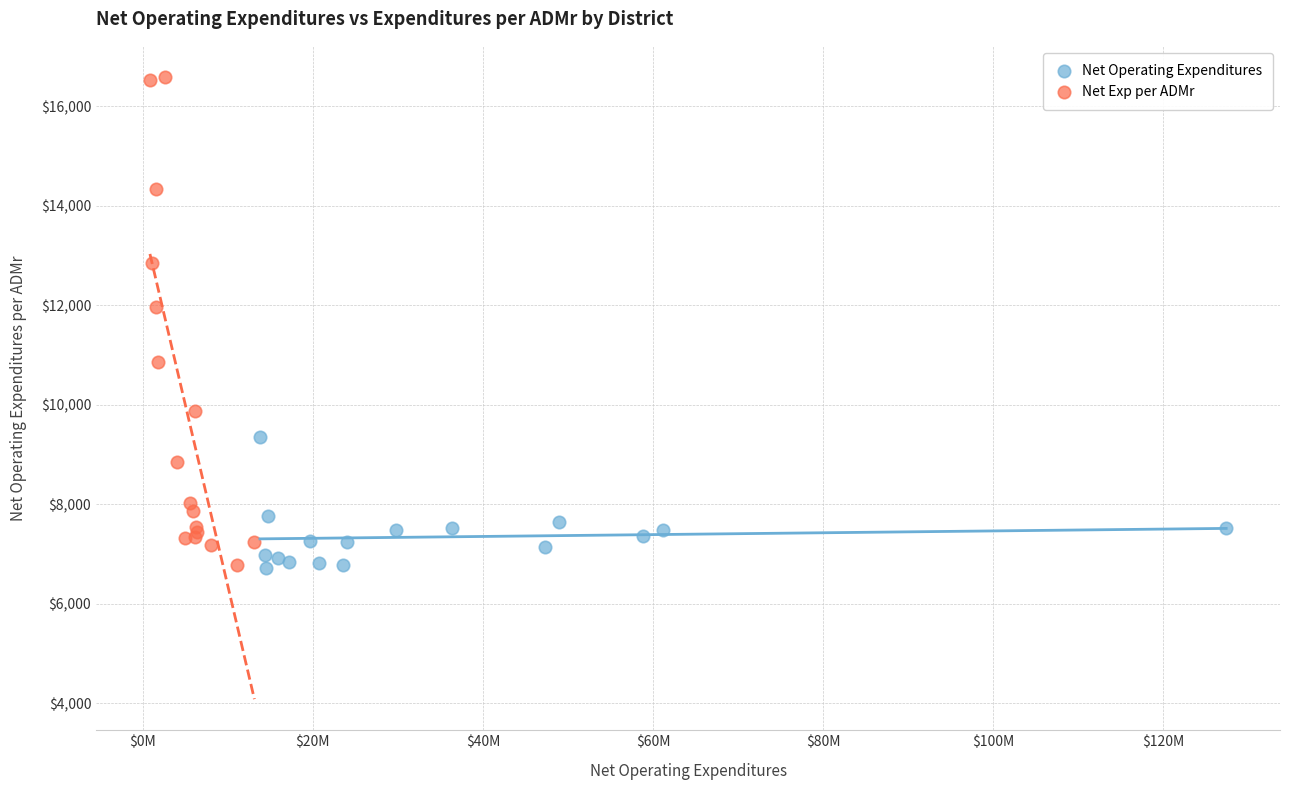

Which series has the largest Y range (max minus min)?

Net Exp per ADMr